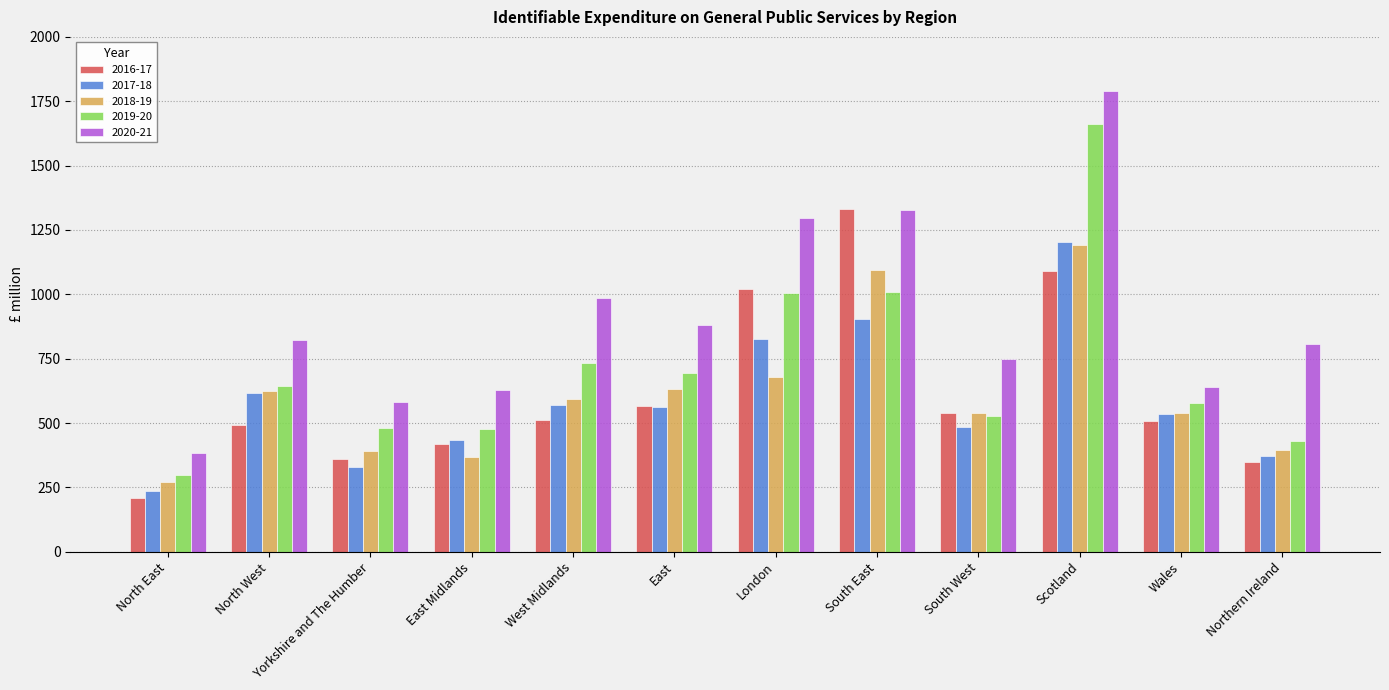

True or false: 2016-17 has a value of 537 at Northern Ireland.

False